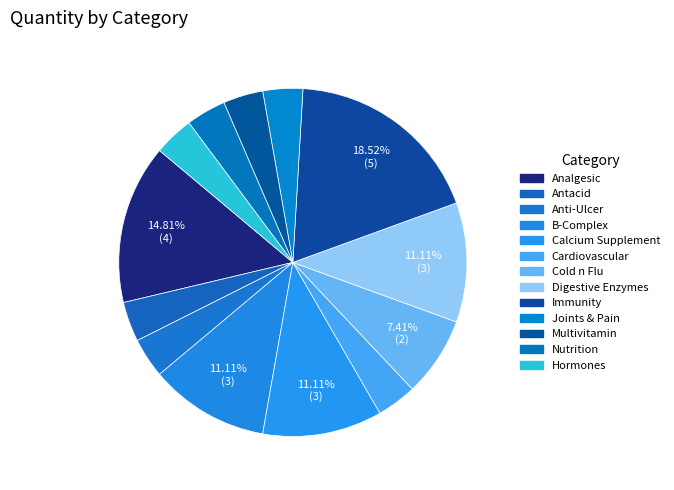

Is there any slice that represents more than half of the pie?

No